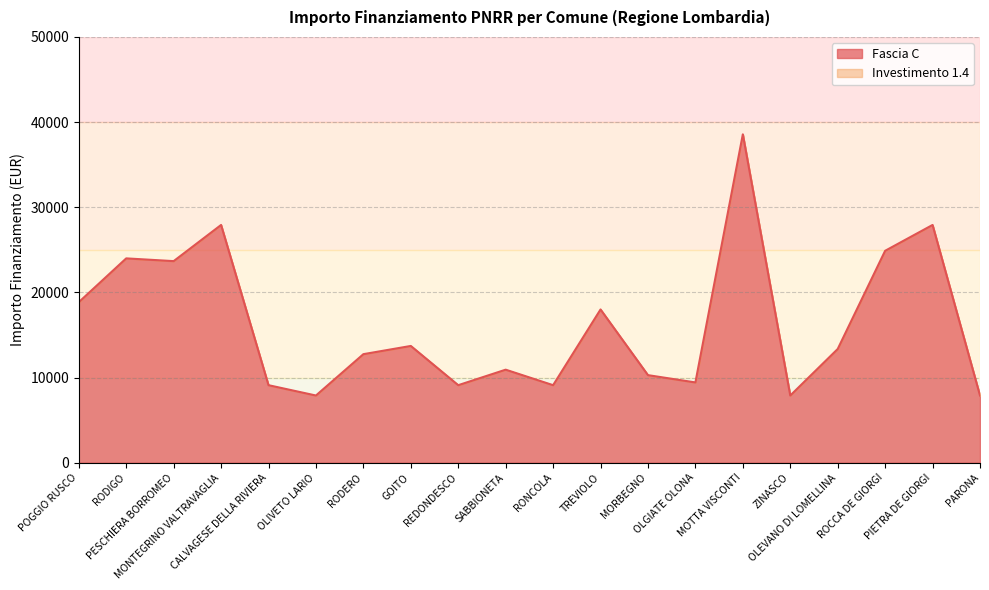

Does the chart have visible grid lines?

Yes